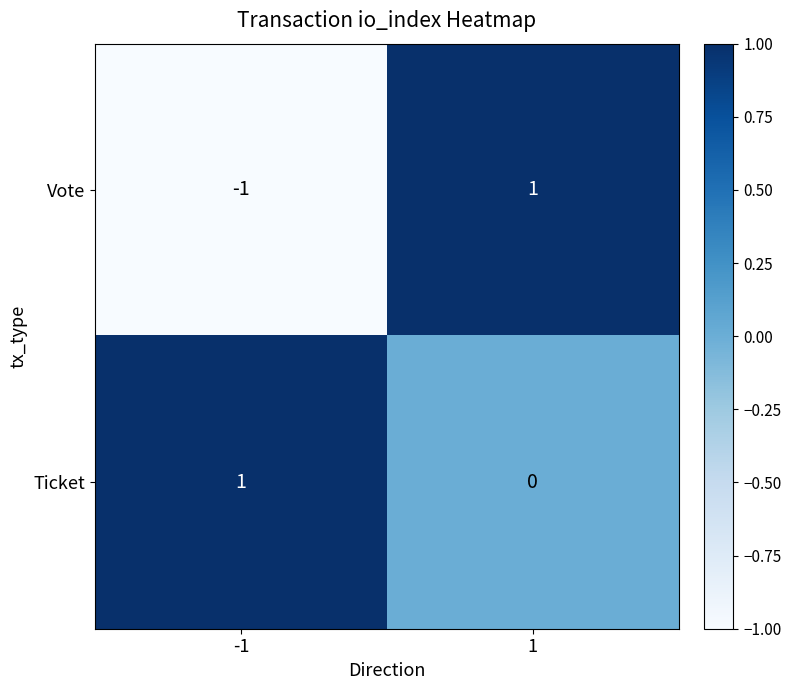

Rank the series at -1 from highest to lowest value.

Ticket, Vote